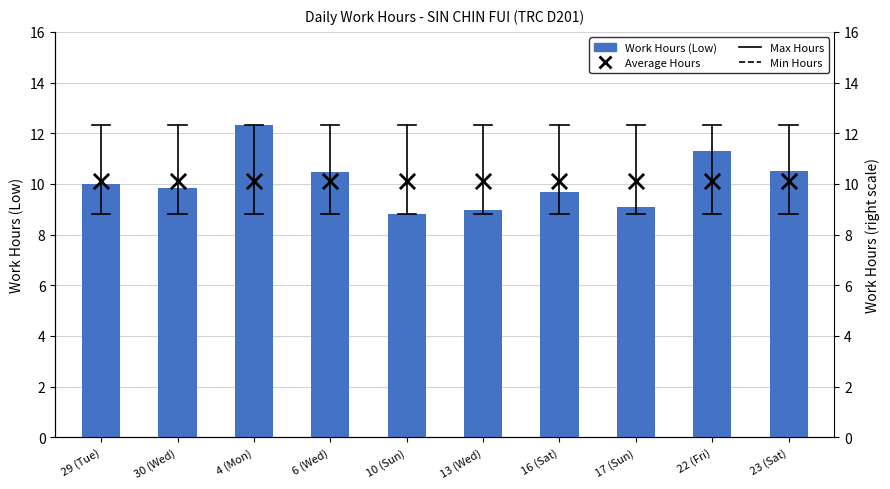

At how many categories does at least one series exceed 9?

10